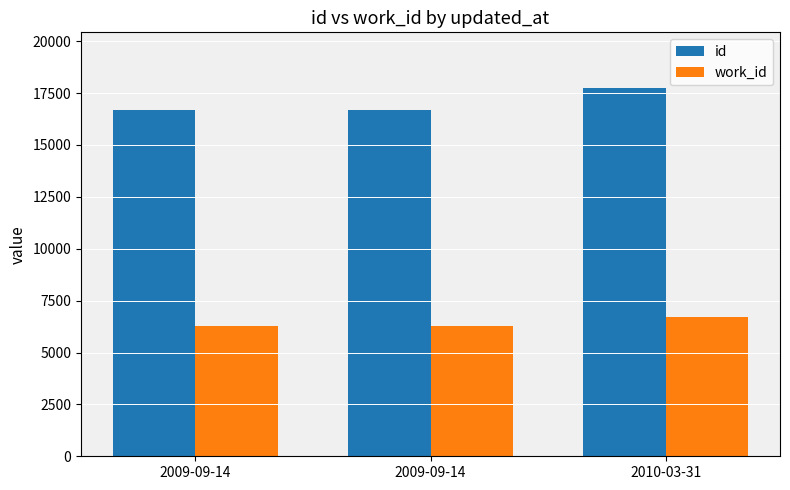

What is the difference between the id values at 2009-09-14 and 2010-03-31?

1098